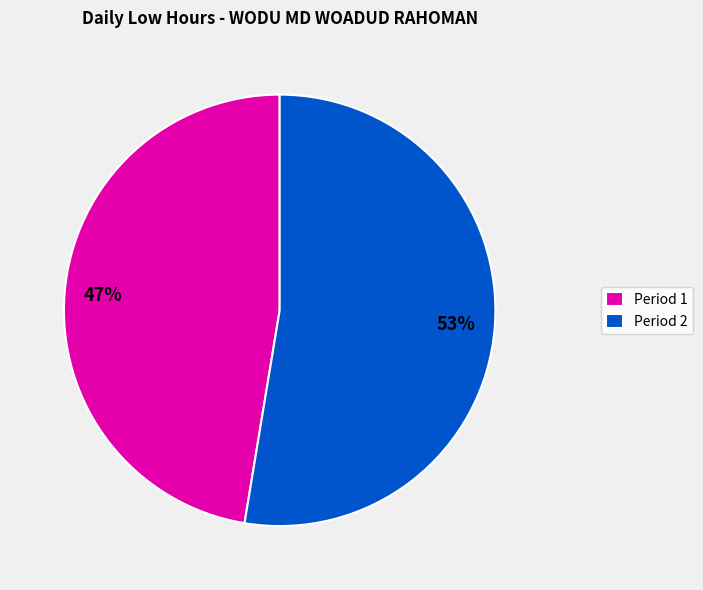

Count the number of slices in the pie.

2